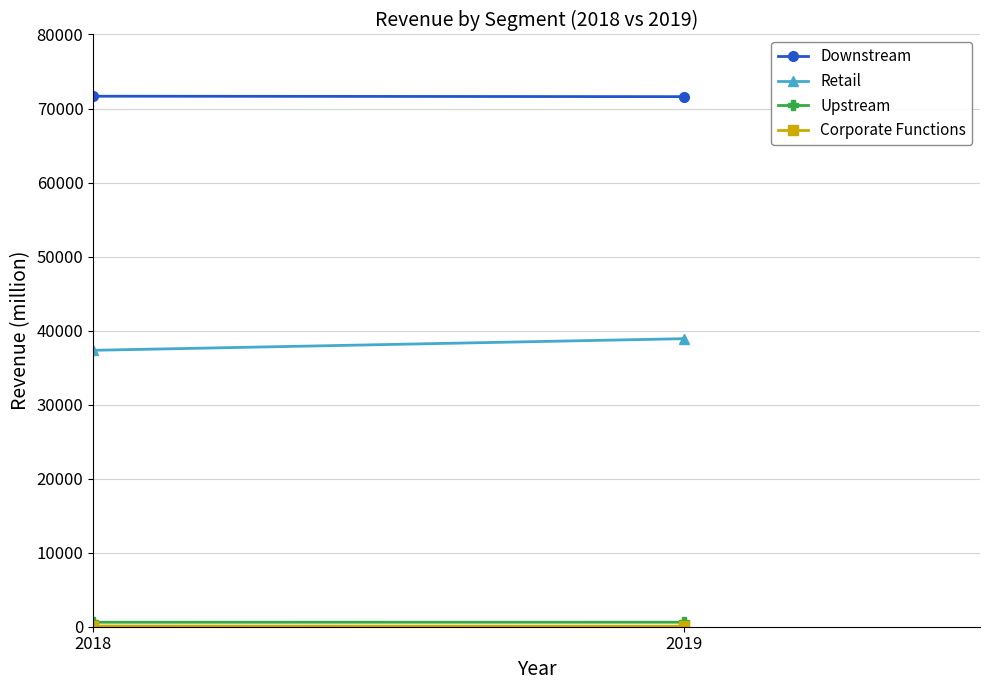

How many values in the Retail series are below 38910?

1